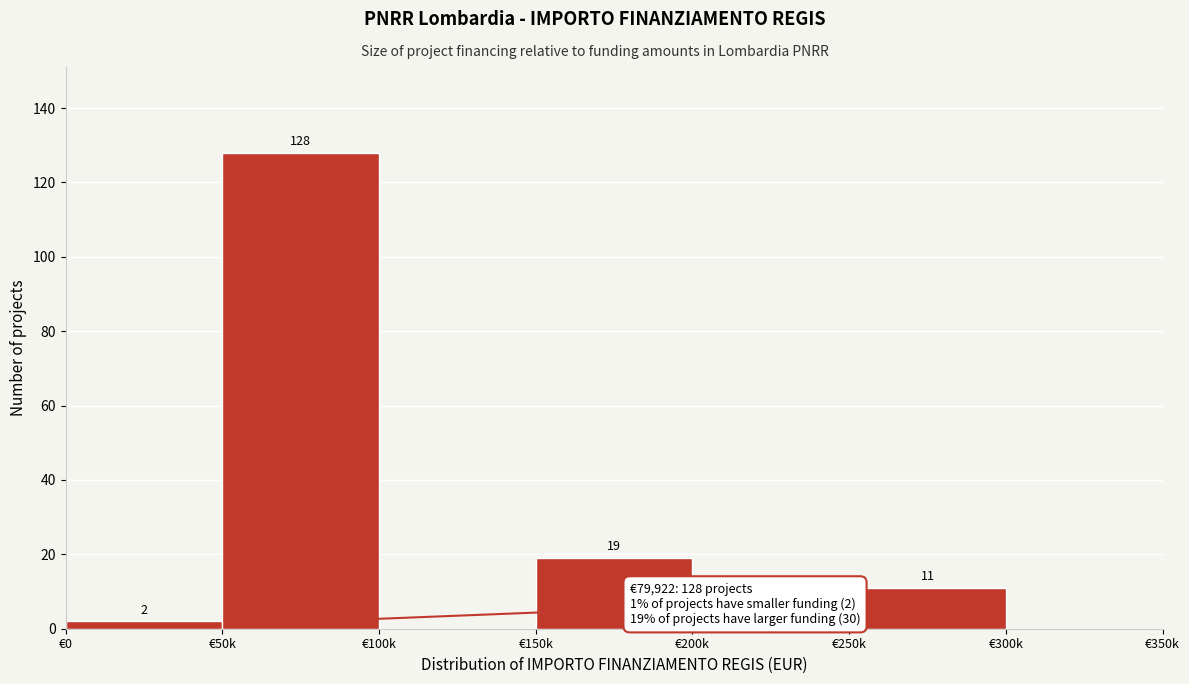

Reading left to right, list all the values displayed in this chart.

€0=2	€50k=128	€100k=0	€150k=19	€200k=0	€250k=11	€300k=0